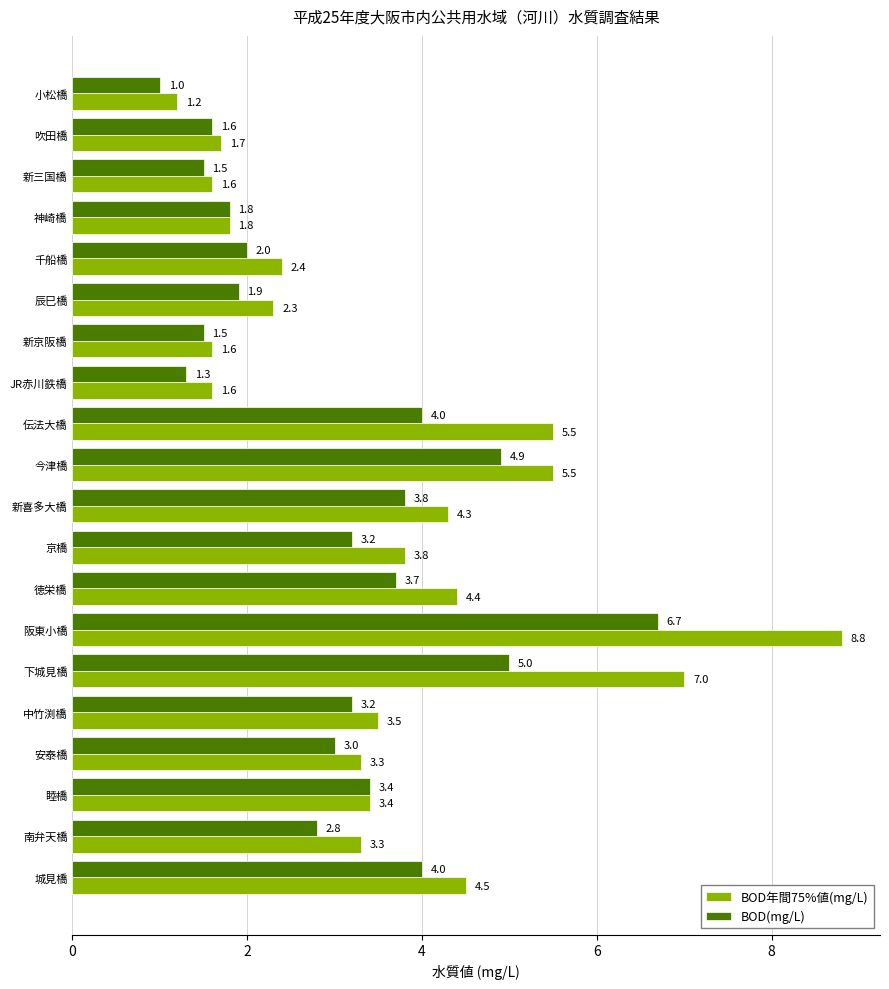

Rank the series by their maximum value, from highest to lowest.

BOD年間75%値(mg/L), BOD(mg/L)